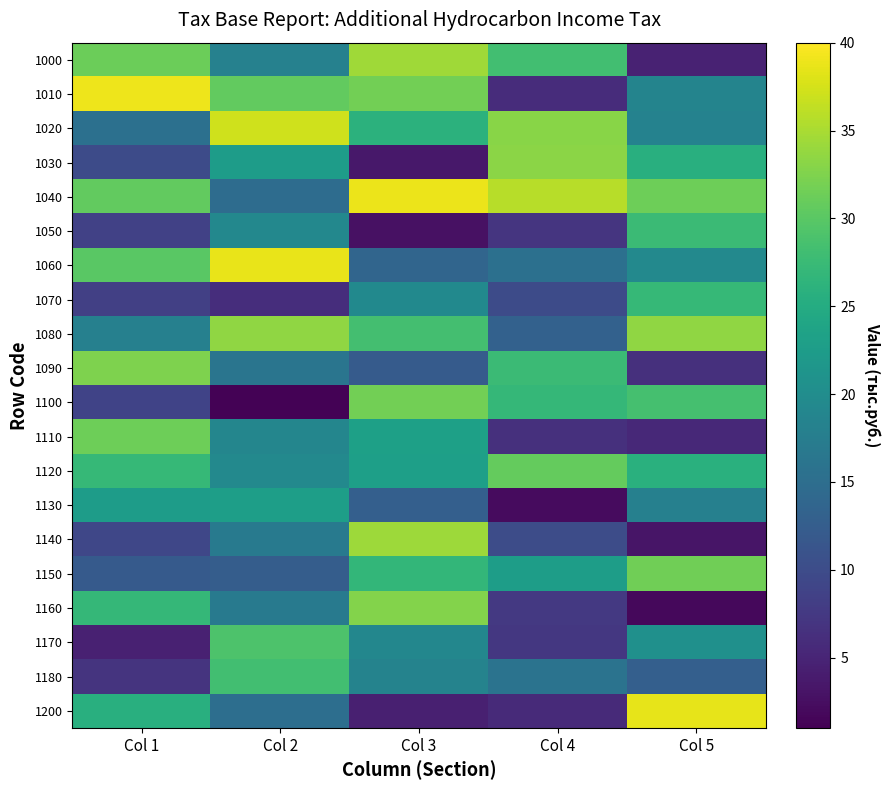

How many series are shown in this chart?

20